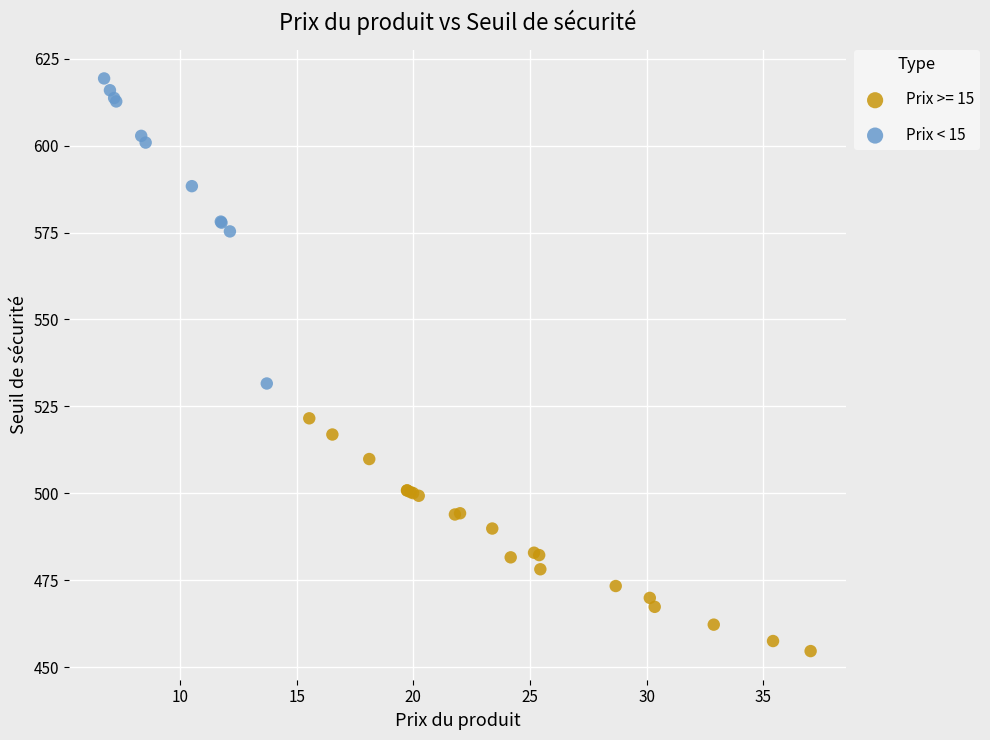

Which series has the widest spread of Y values?

Prix < 15